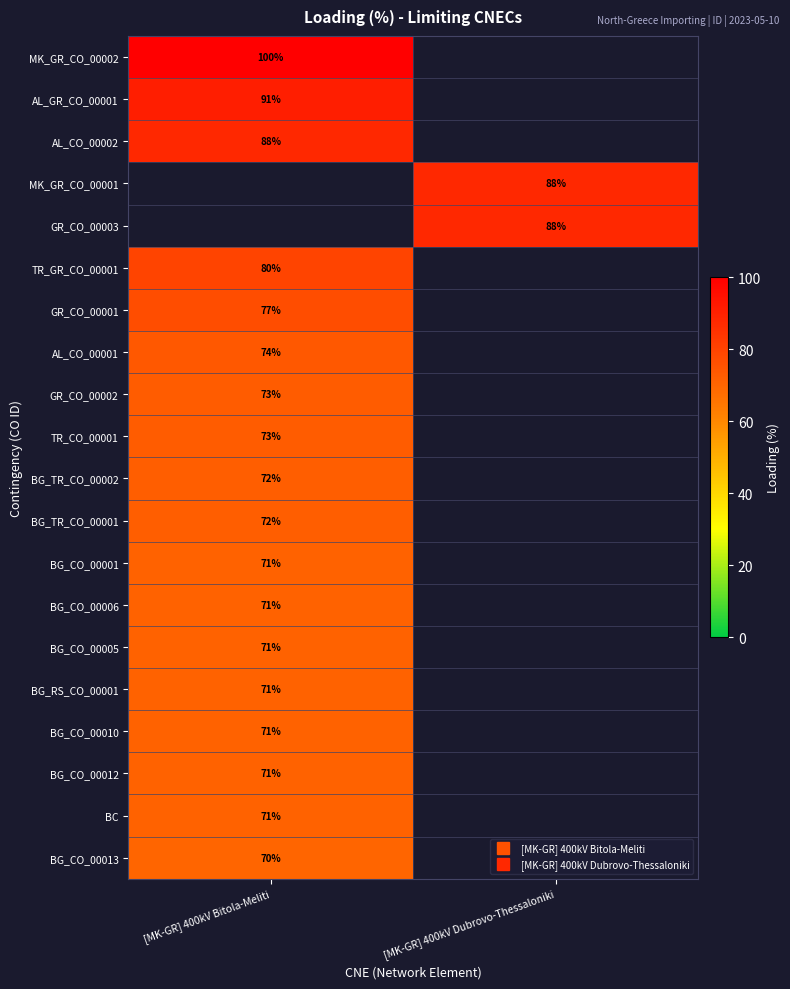

What is the lowest value of the BG_TR_CO_00002 series?

72.0